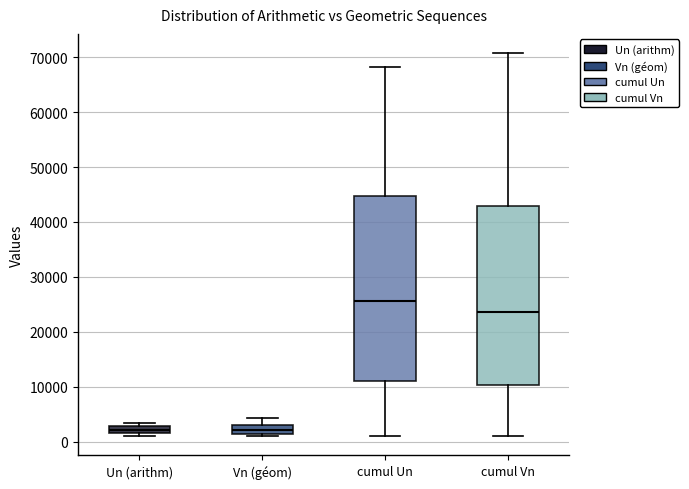

Where does the upper whisker of the box for cumul Un end on the y-axis? The values are not printed on the chart, so give them approximately, as read against the axis.

68000